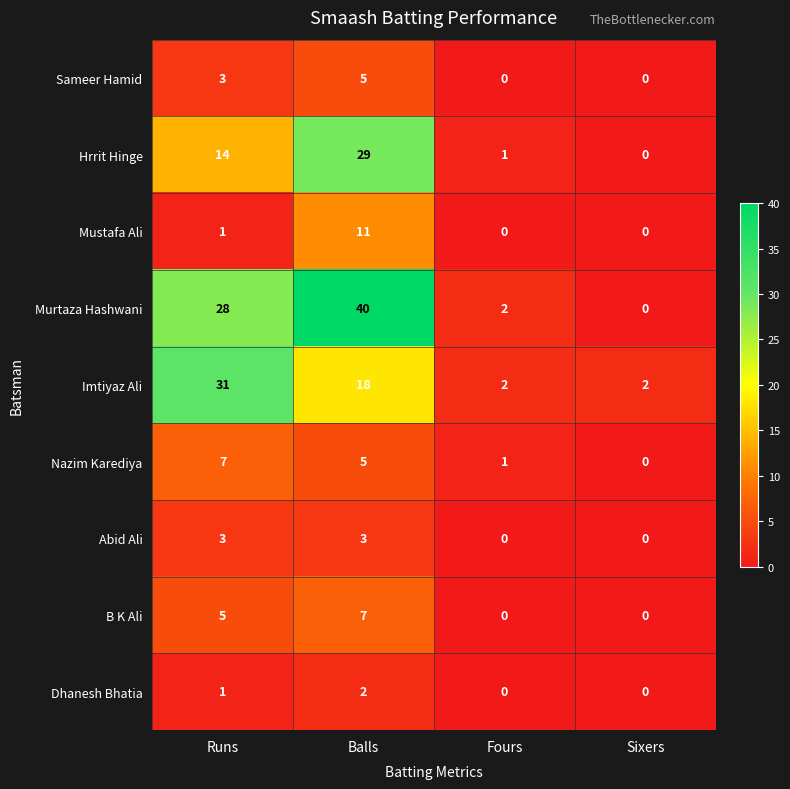

What is the maximum value shown in the chart?

40